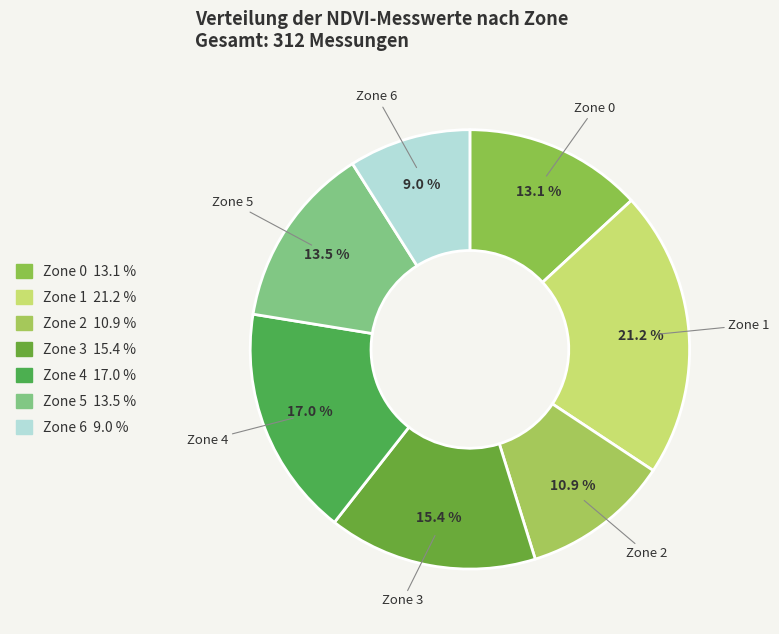

Count the number of slices in the pie.

7